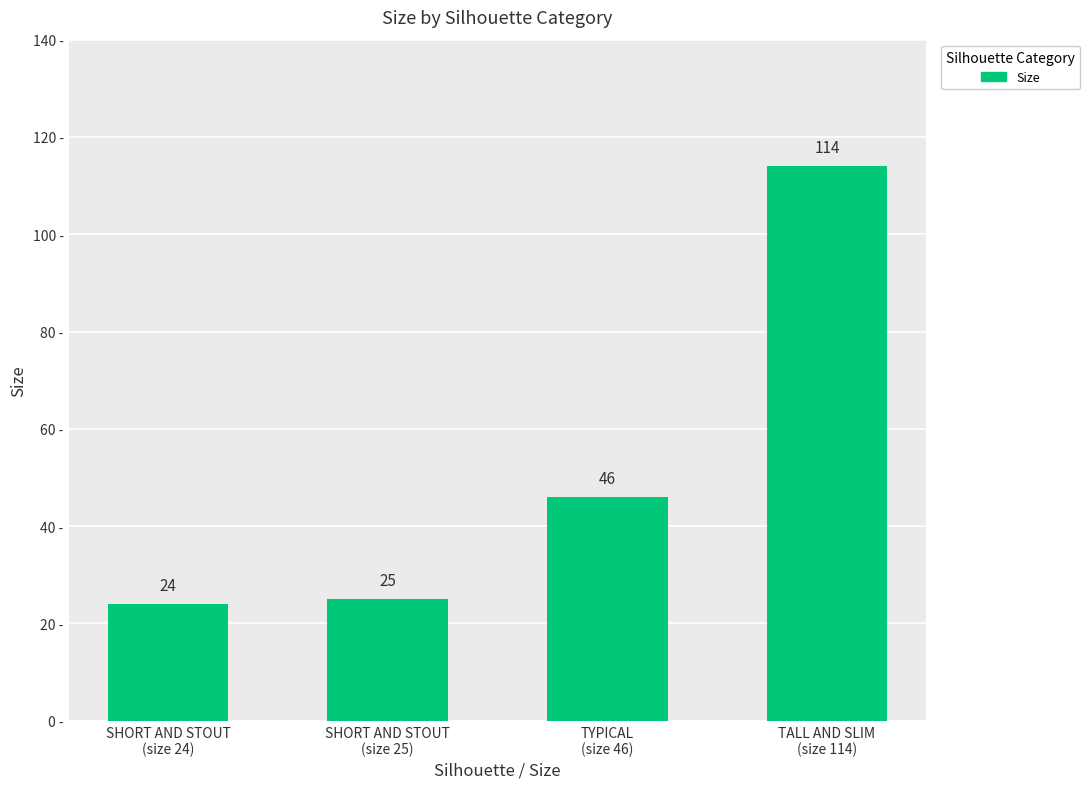

Which category has the lowest value across all series?

SHORT AND STOUT
(size 24)